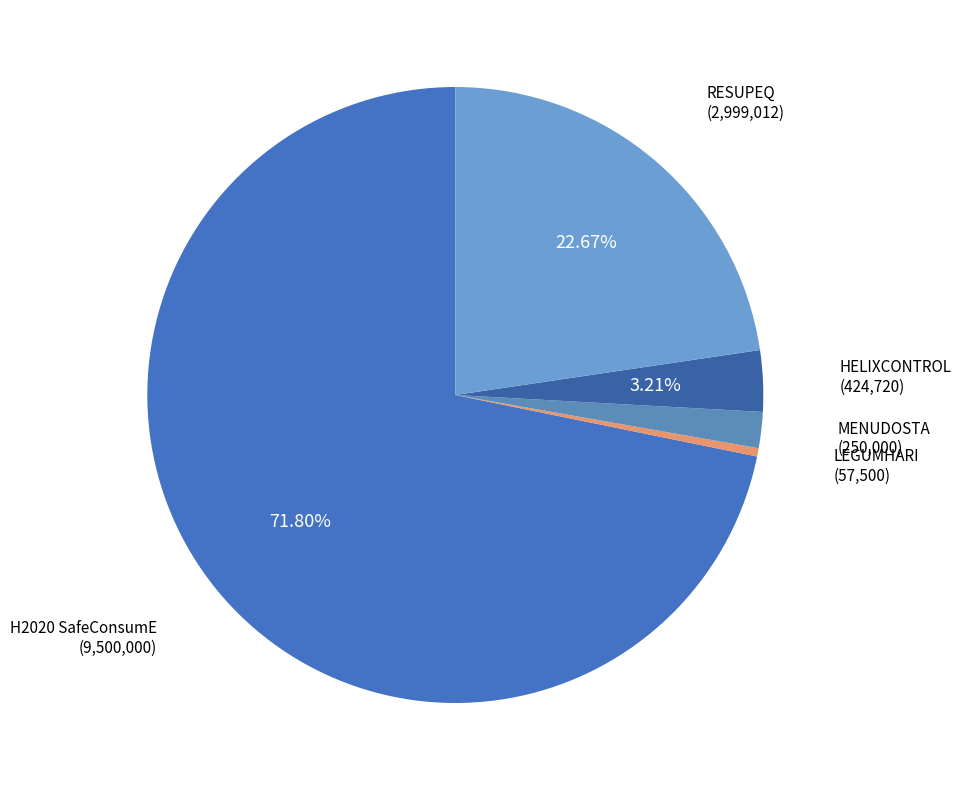

Is it true that LEGUMHARI is 0% of the pie?

True